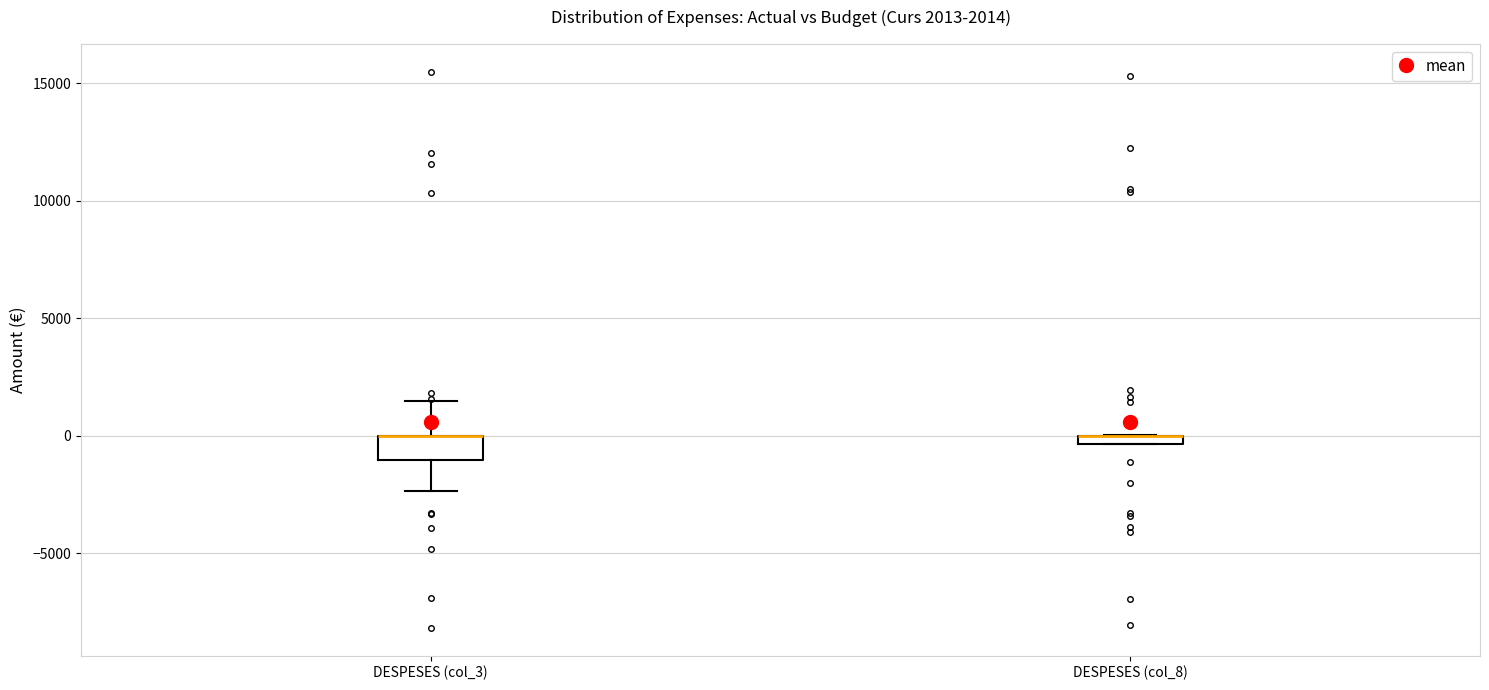

Comparing the boxes themselves (not the whiskers), which one is the tallest?

DESPESES (col_3)